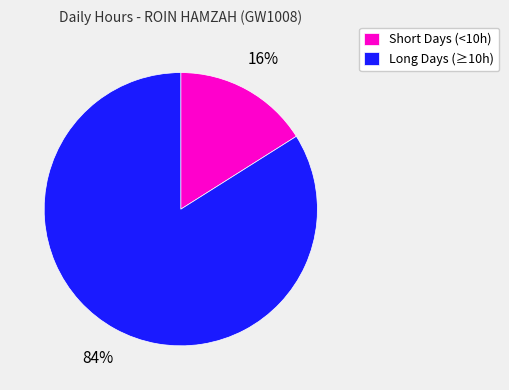

Which has a higher value, Long Days (≥10h) or Short Days (<10h)?

Long Days (≥10h)